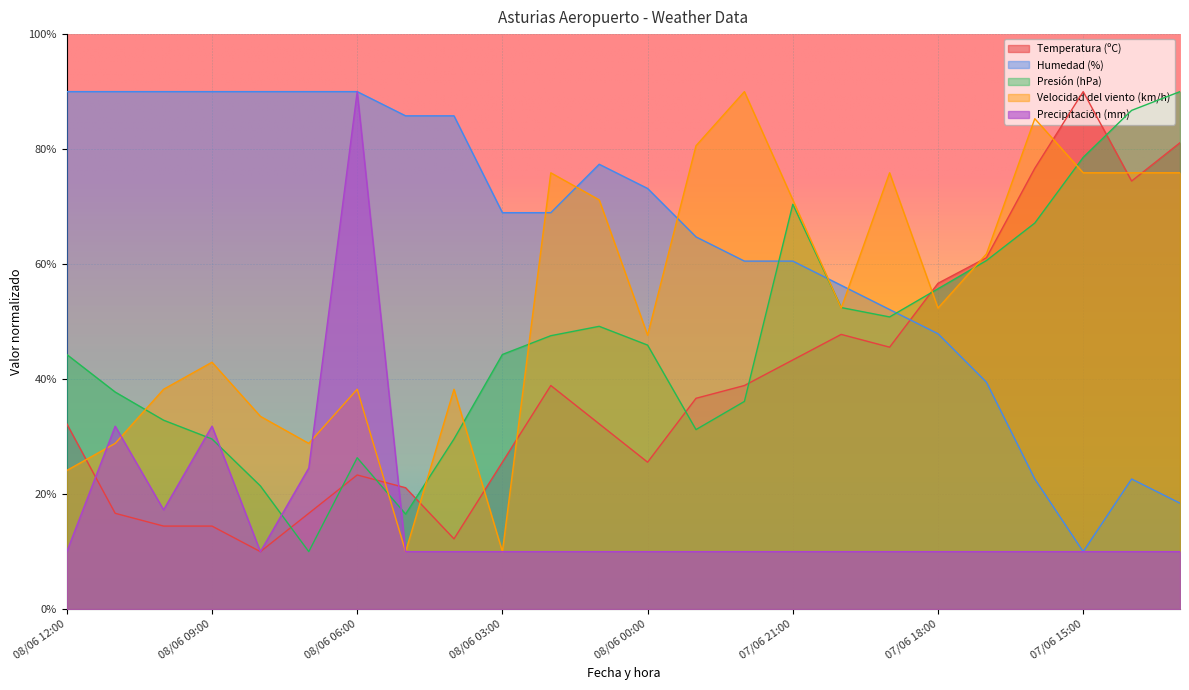

Reading left to right, extract all data points from this chart.

Temperatura (ºC): 32.2	16.7	14.4	14.4	10.0	16.7	23.3	21.1	12.2	25.6	38.9	32.2	25.6	36.7	38.9	43.3	47.8	45.6	56.7	61.1	76.7	90.0	74.4	81.1
Humedad (%): 90.0	90.0	90.0	90.0	90.0	90.0	90.0	85.8	85.8	68.9	68.9	77.4	73.2	64.7	60.5	60.5	56.3	52.1	47.9	39.5	22.6	10.0	22.6	18.4
Presión (hPa): 44.3	37.8	32.9	29.6	21.4	10.0	26.3	16.5	29.6	44.3	47.6	49.2	45.9	31.2	36.1	70.4	52.4	50.8	55.7	60.6	67.1	78.6	86.7	90.0
Velocidad del viento (km/h): 24.1	28.8	38.2	42.9	33.5	28.8	38.2	10.0	38.2	10.0	75.9	71.2	47.6	80.6	90.0	71.2	52.4	75.9	52.4	61.8	85.3	75.9	75.9	75.9
Precipitación (mm): 10.0	31.8	17.3	31.8	10.0	24.5	90.0	10.0	10.0	10.0	10.0	10.0	10.0	10.0	10.0	10.0	10.0	10.0	10.0	10.0	10.0	10.0	10.0	10.0